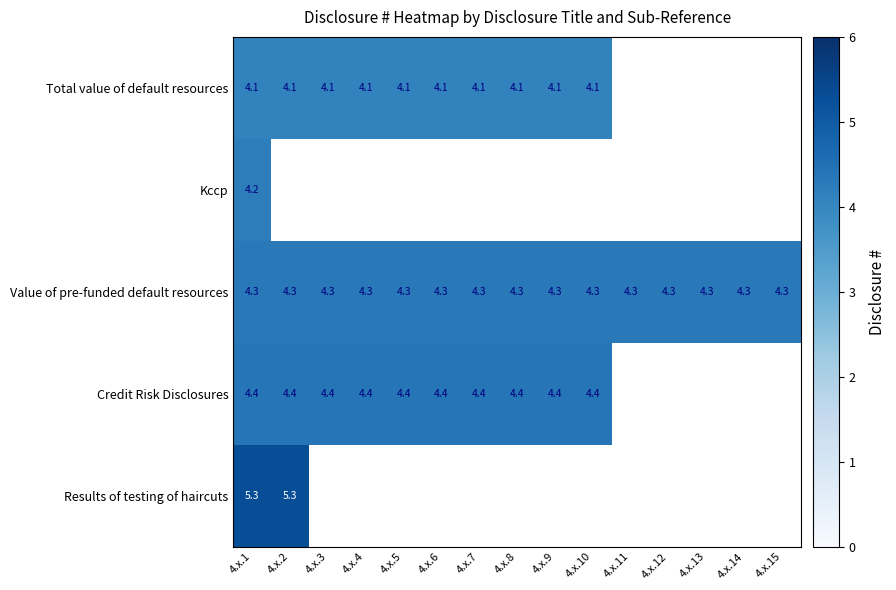

What is the sum of the Credit Risk Disclosures values at 4.x.1 and 4.x.2?

8.8